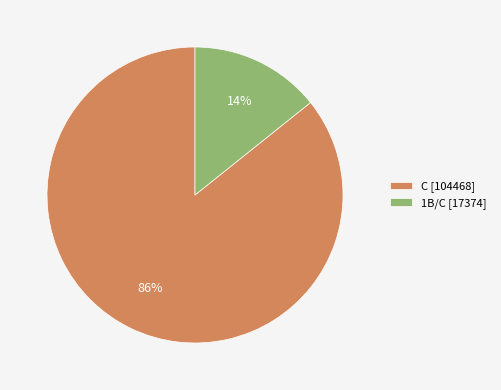

Which has a higher value, C [104468] or 1B/C [17374]?

C [104468]